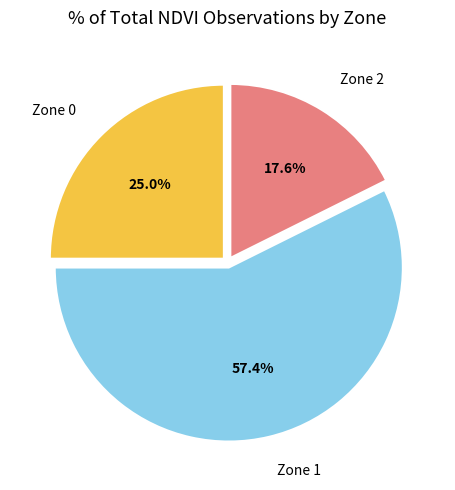

To the nearest percent, what is the average slice percentage?

33%